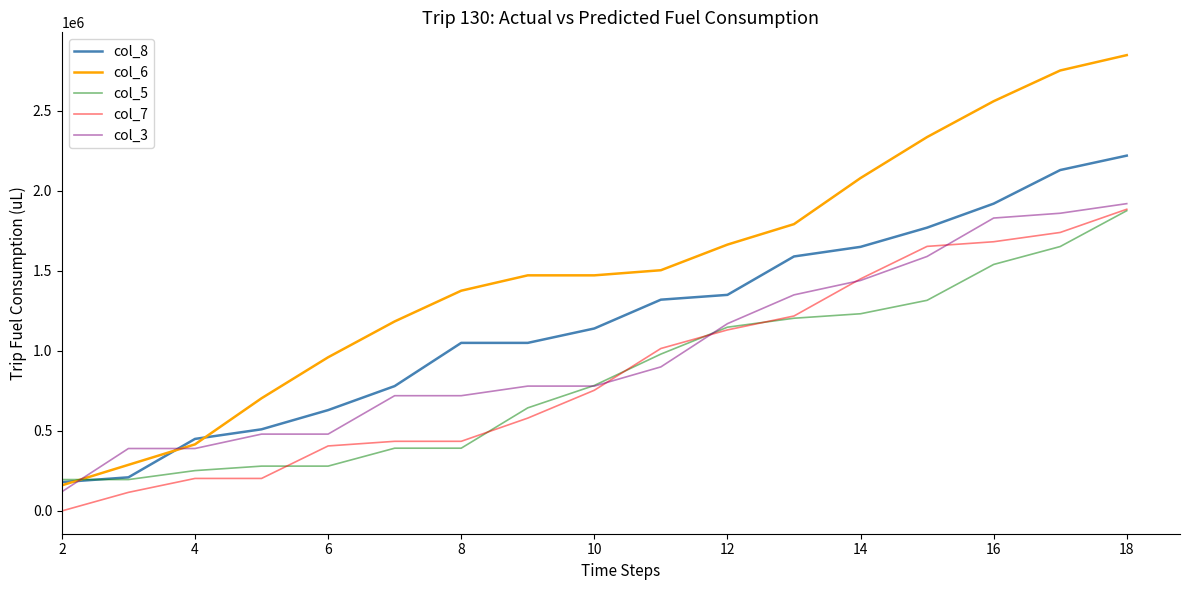

True or false: col_7 and col_6 intersect in this chart.

False